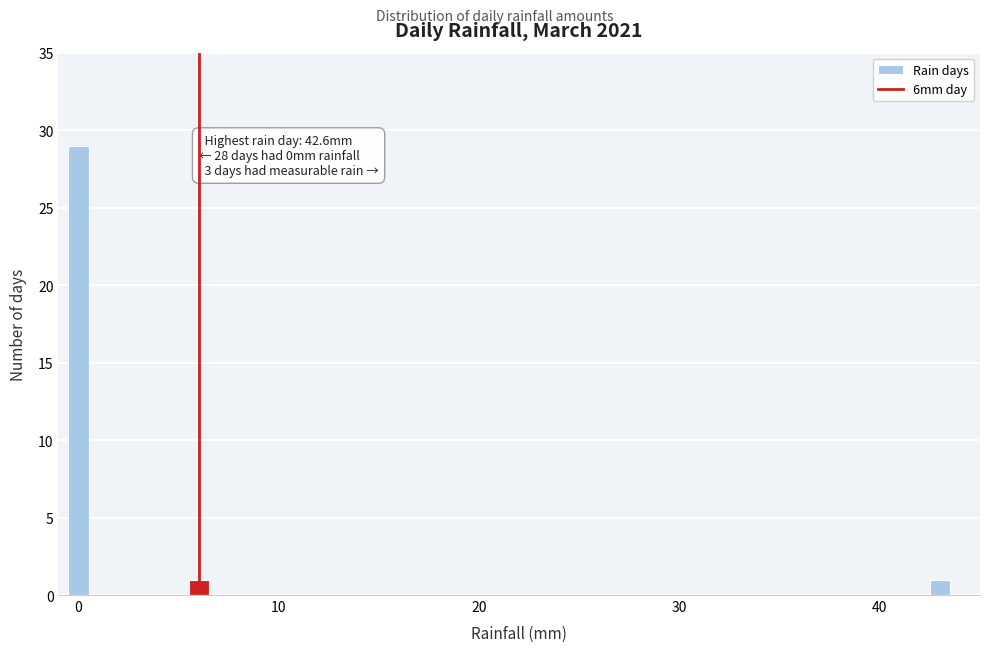

Read against the x-axis, roughly where is the centre of the tallest bar?

0